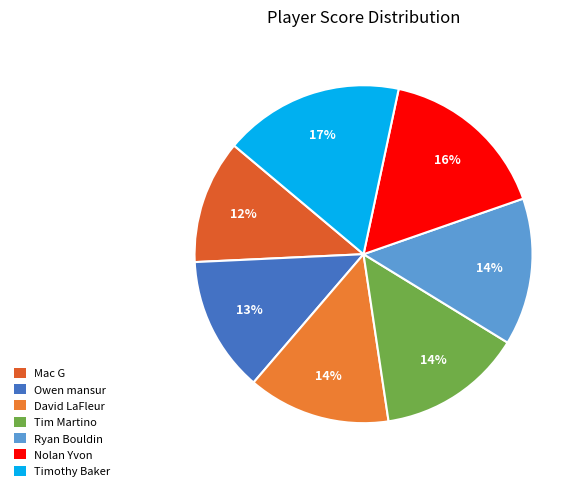

Count the number of slices in the pie.

7